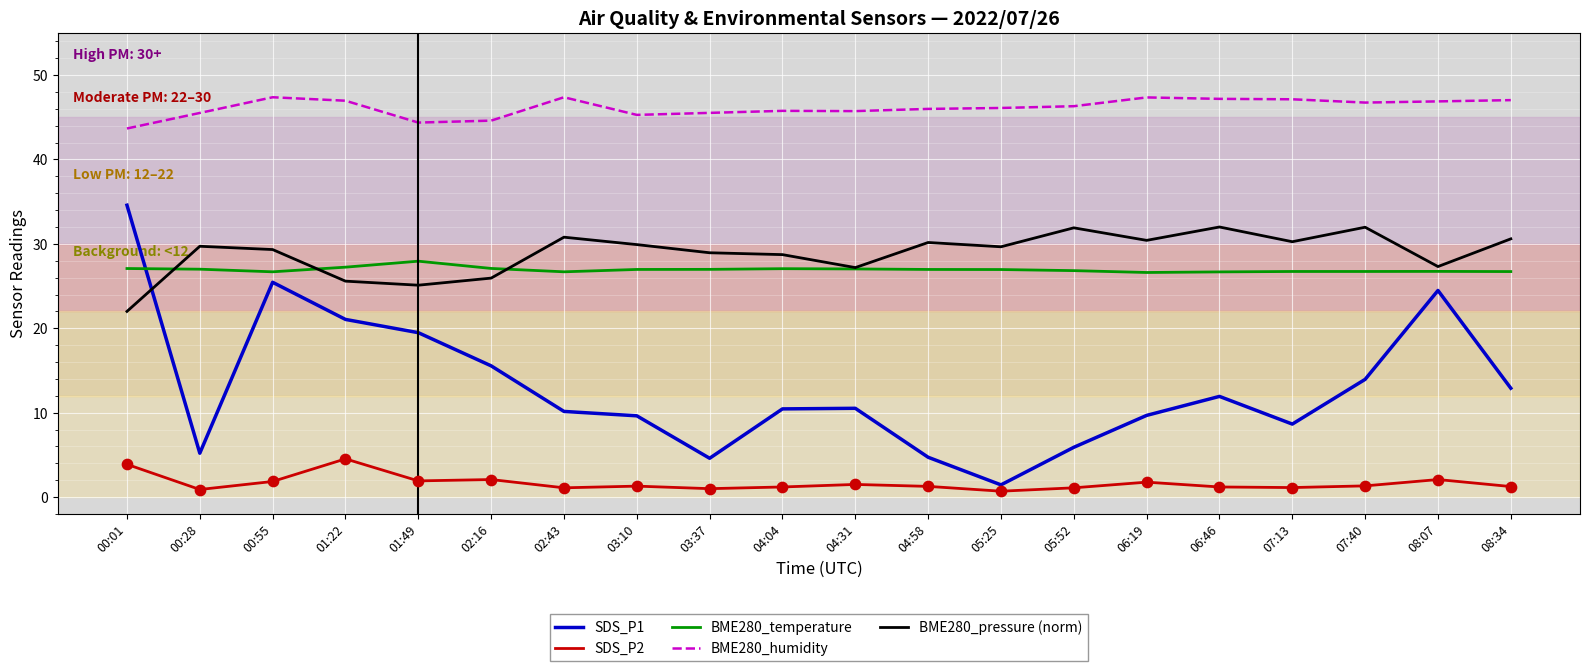

At how many categories does at least one series exceed 23?

20